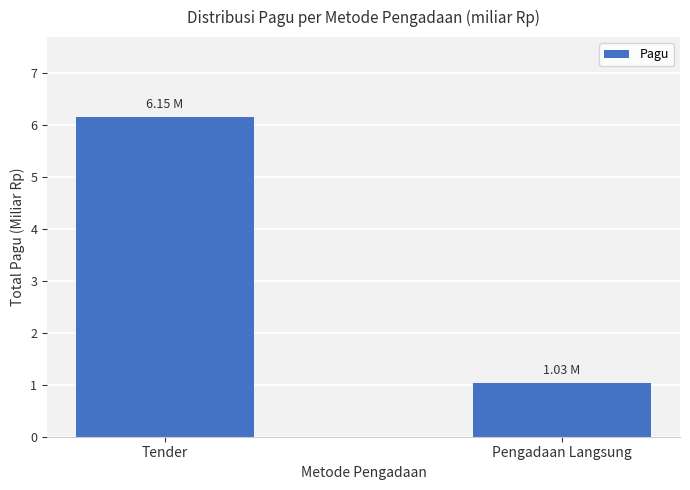

What is the label of the 1st bar from the left?

Tender